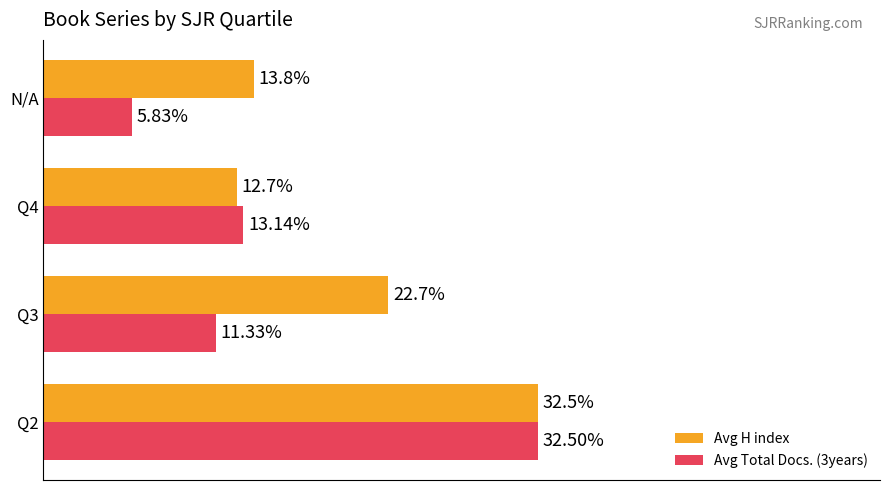

Which category has the lowest value across all series?

N/A